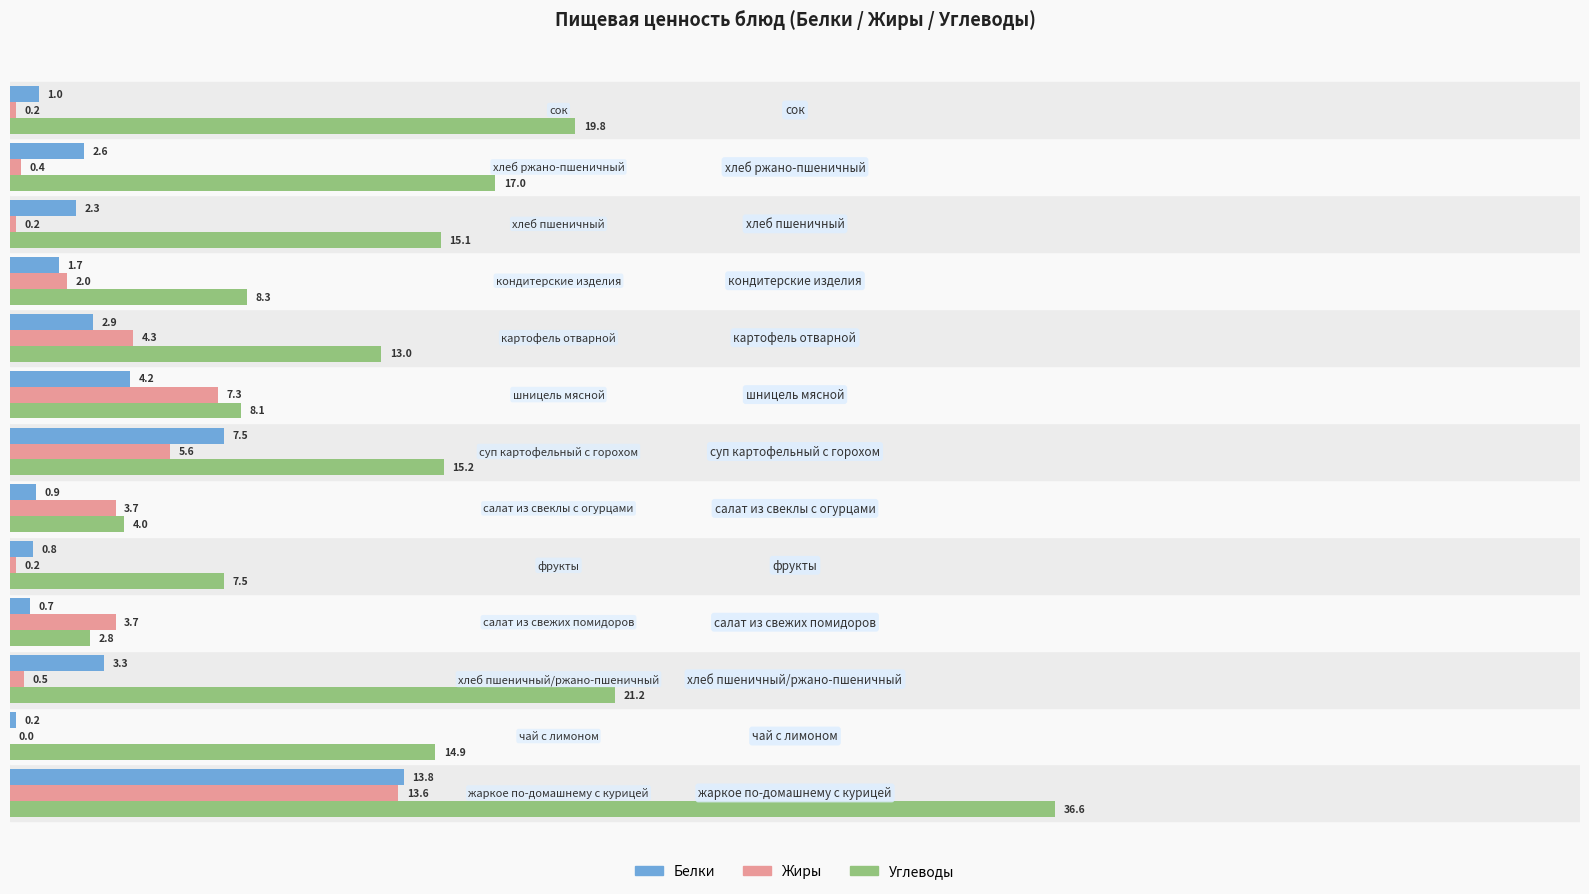

Which series has the largest total across all categories?

Углеводы